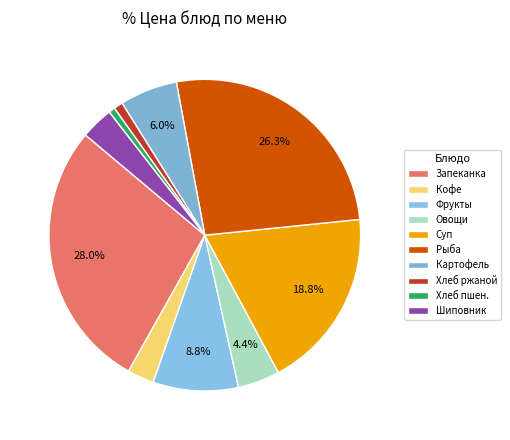

Count the number of slices in the pie.

10